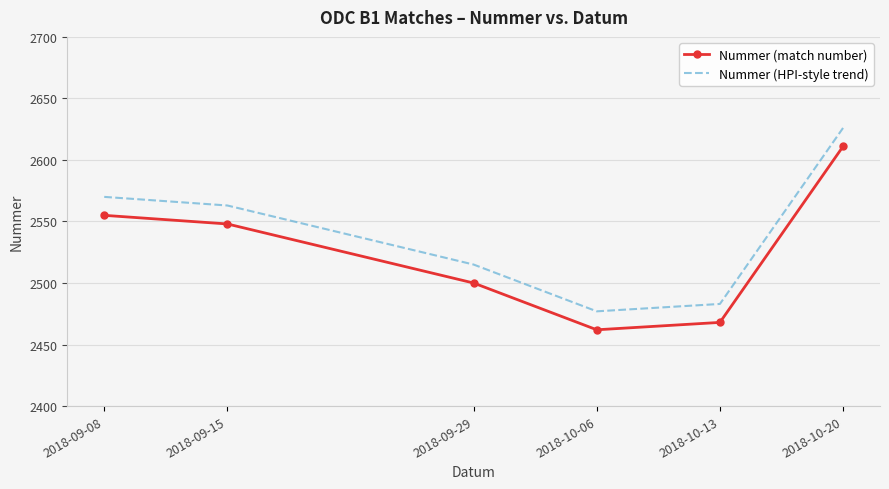

Reading left to right, transcribe all the data shown in this chart.

Nummer (match number): 2555	2548	2500	2462	2468	2611
Nummer (HPI-style trend): 2570	2563	2515	2477	2483	2626